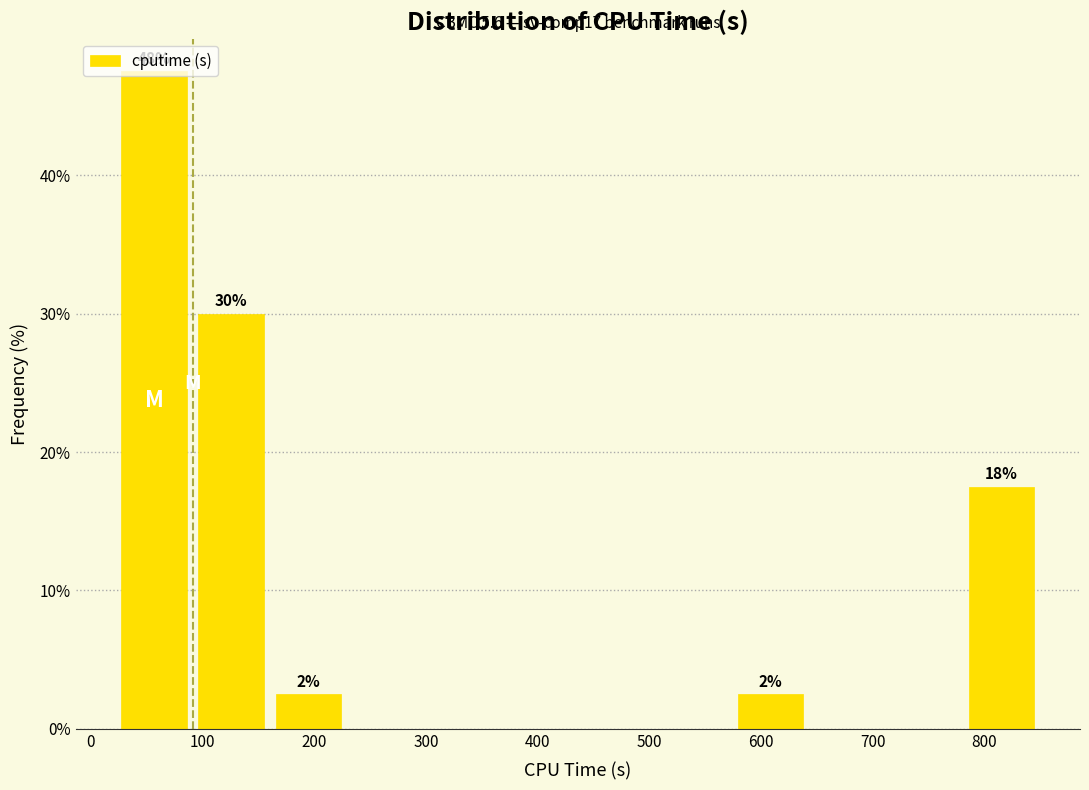

Over which range of the x-axis is the bar tallest?

20 to 90